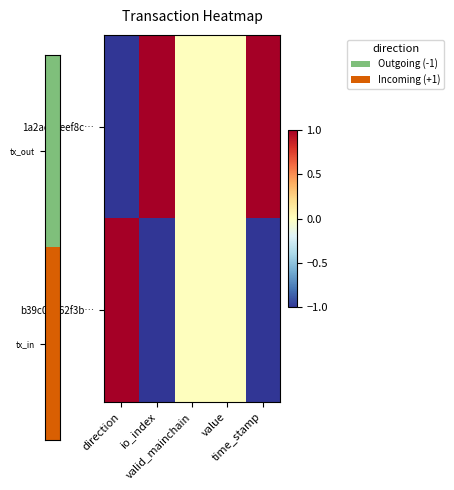

Which series has the largest range (max minus min)?

1a2ace3eef8c…